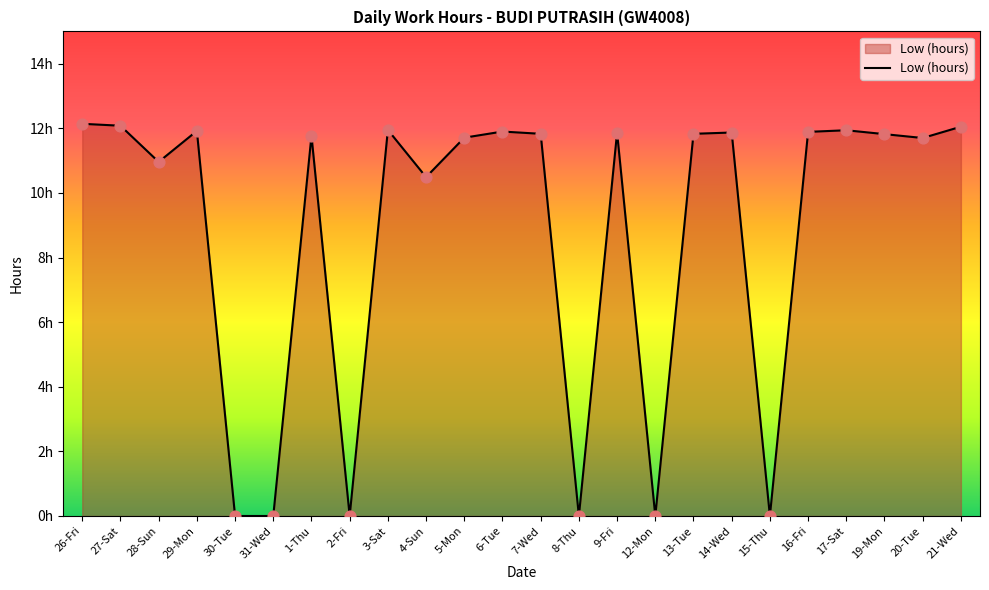

Is this an area chart (filled region under the line)?

Yes